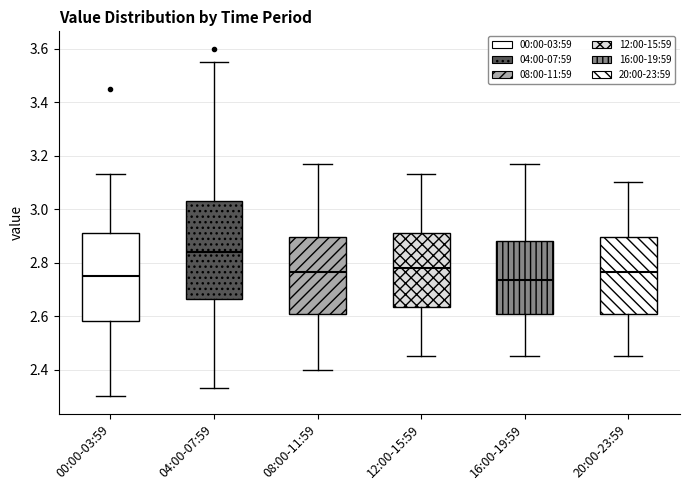

Where is the lower edge of the box for 20:00-23:59 on the y-axis? The values are not printed on the chart, so give them approximately, as read against the axis.

2.60